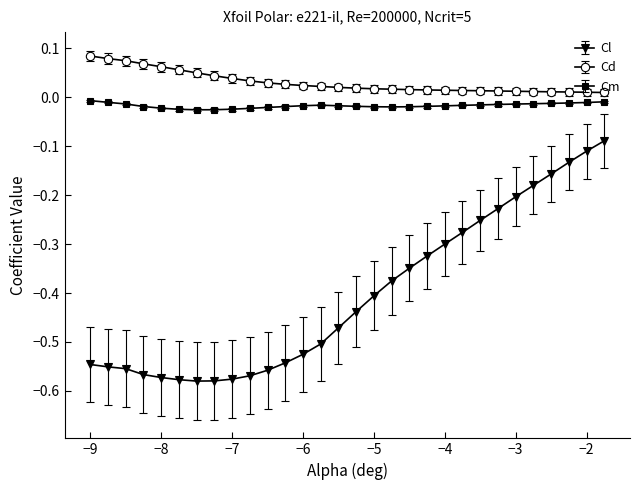

List the series in order of their peak value, lowest first.

Cl, Cm, Cd